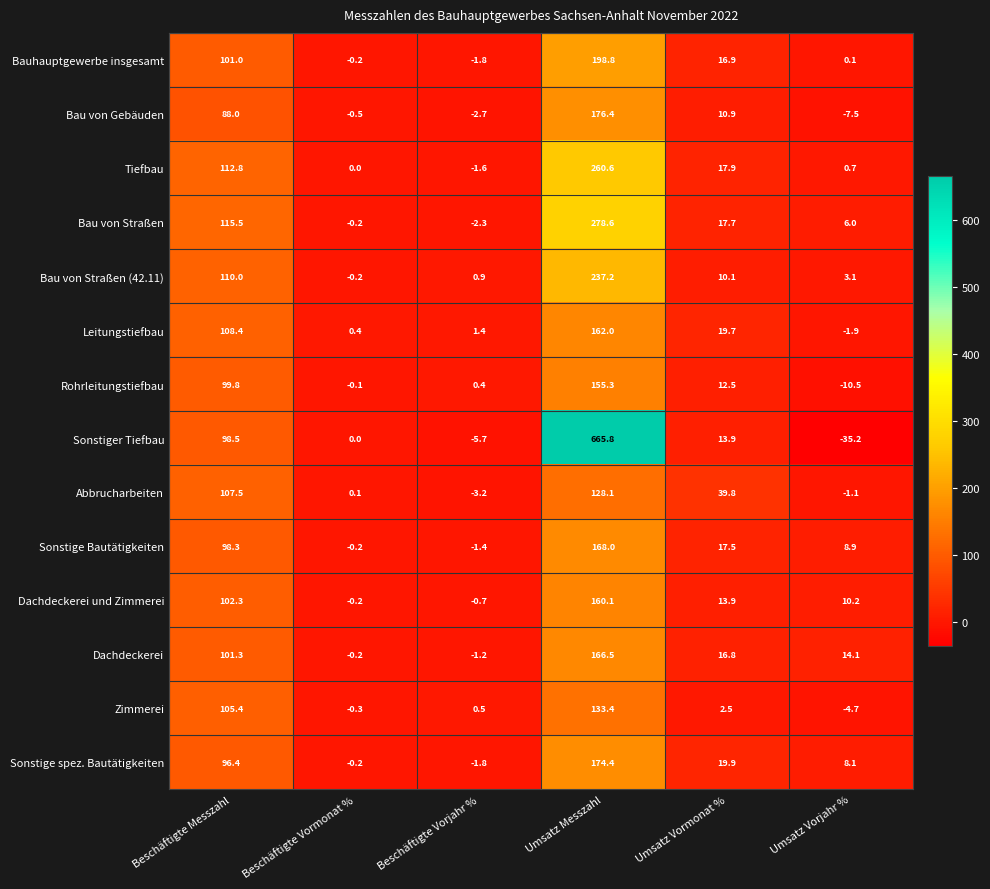

List the series in order of their peak value, highest first.

Sonstiger Tiefbau, Bau von Straßen, Tiefbau, Bau von Straßen (42.11), Bauhauptgewerbe insgesamt, Bau von Gebäuden, Sonstige spez. Bautätigkeiten, Sonstige Bautätigkeiten, Dachdeckerei, Leitungstiefbau, Dachdeckerei und Zimmerei, Rohrleitungstiefbau, Zimmerei, Abbrucharbeiten